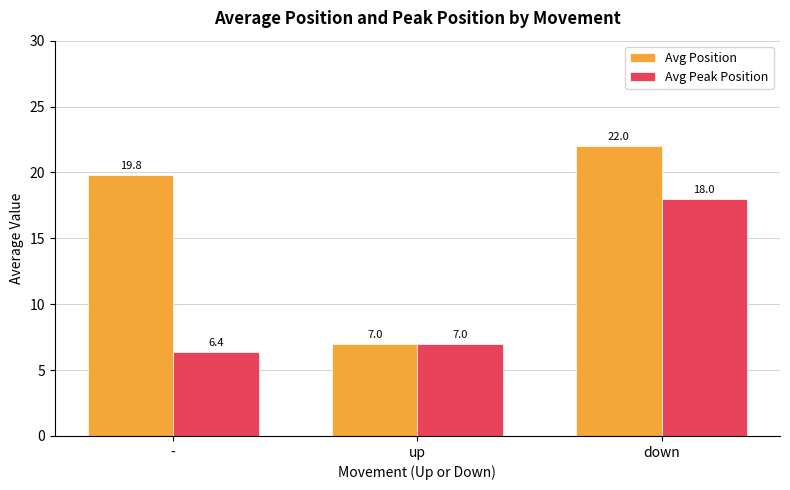

Does the chart contain stacked bars?

No